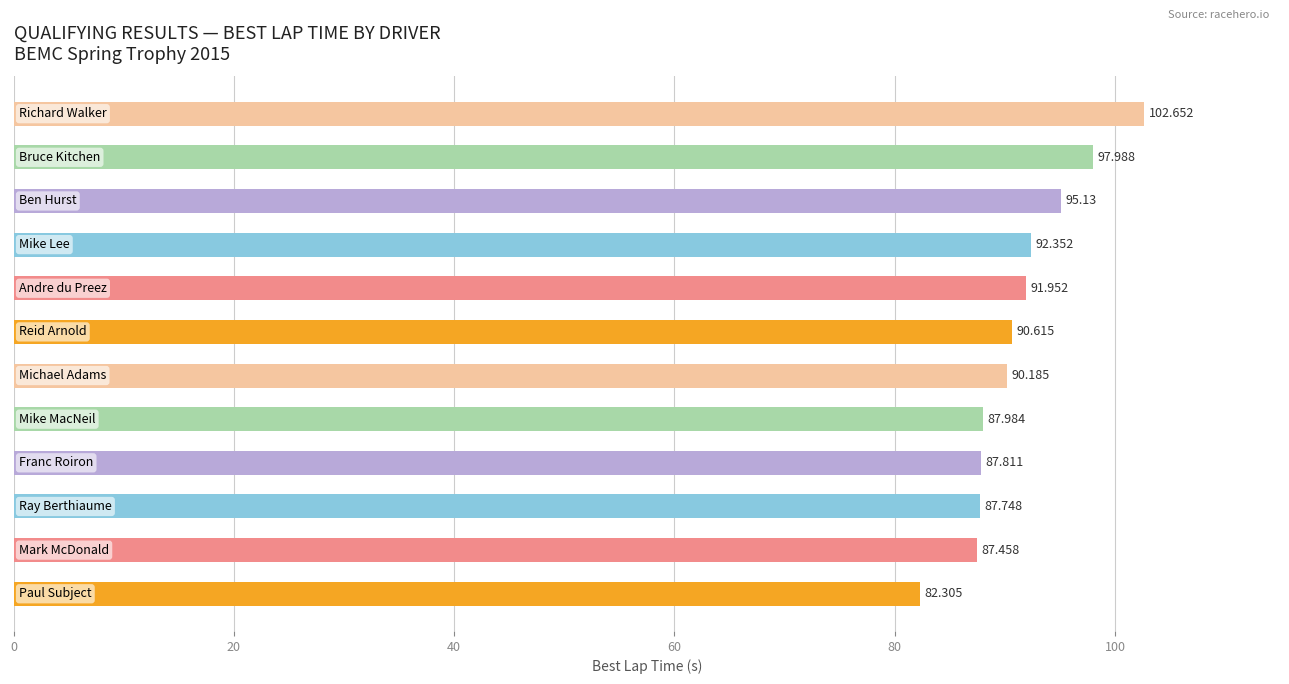

How many bars are there in total?

12